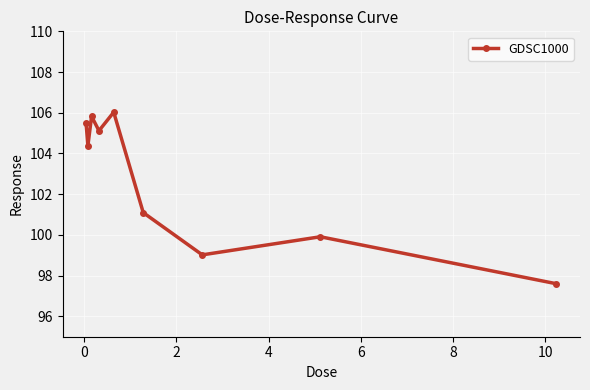

Reading right to left, list all the values displayed in this chart.

97.6	99.9	99.0	101.1	106.0	105.1	105.8	104.4	105.5